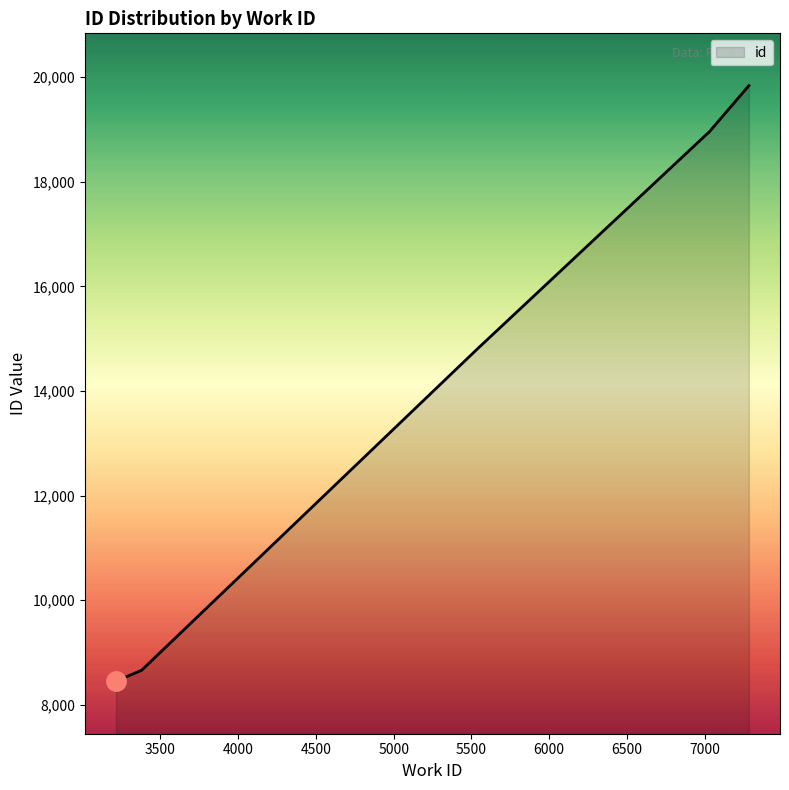

Which has a higher value, 7021 or 3216?

7021